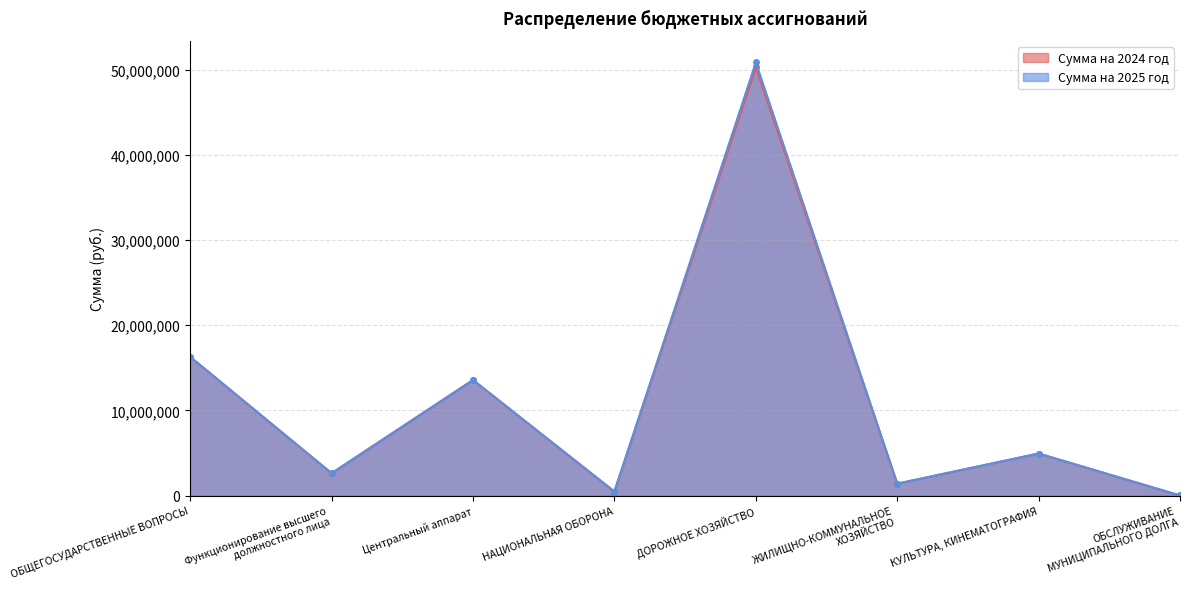

What is the highest value of the Сумма на 2024 год series?

50257390.0